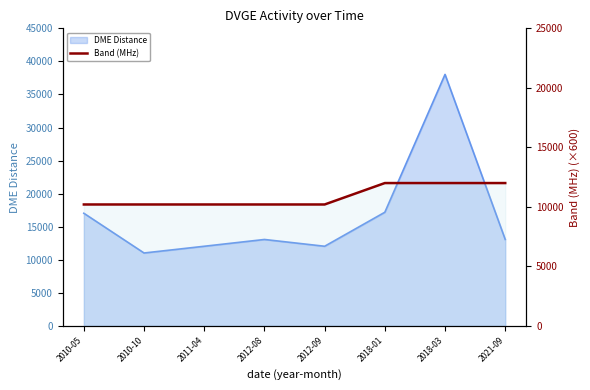

Which has a higher value, 2018-01 or 2010-10?

2018-01